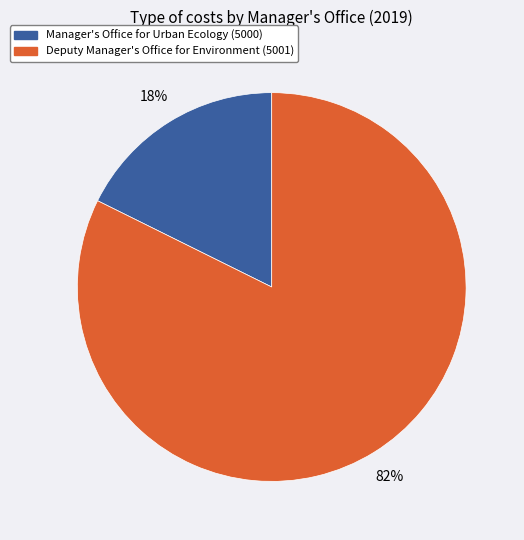

Does any single category account for the majority?

Yes